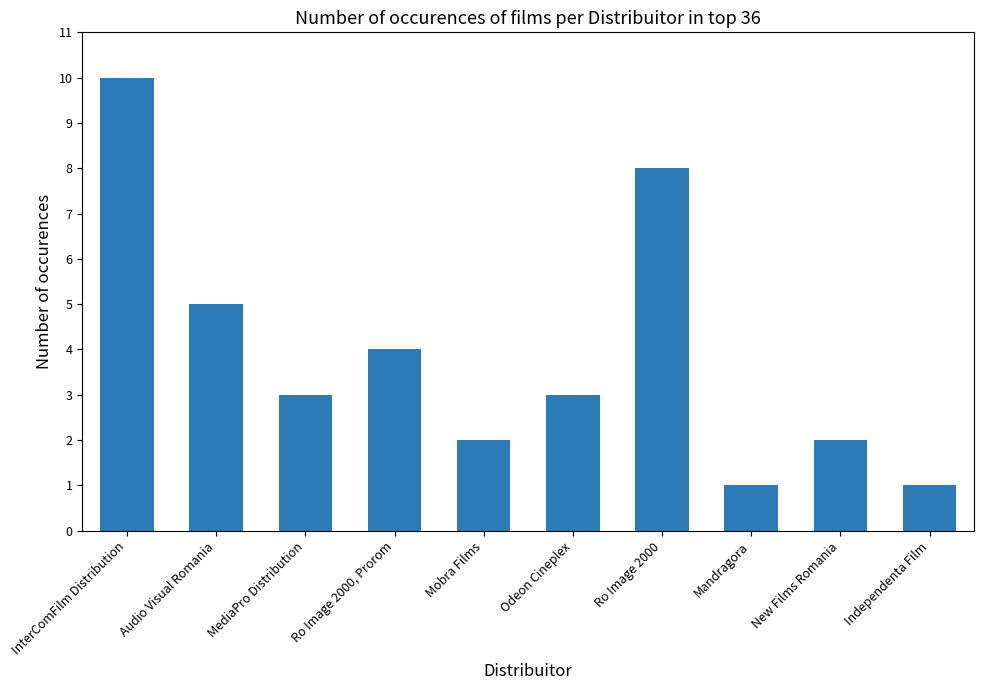

Reading left to right, what are all the values shown in this chart?

10	5	3	4	2	3	8	1	2	1